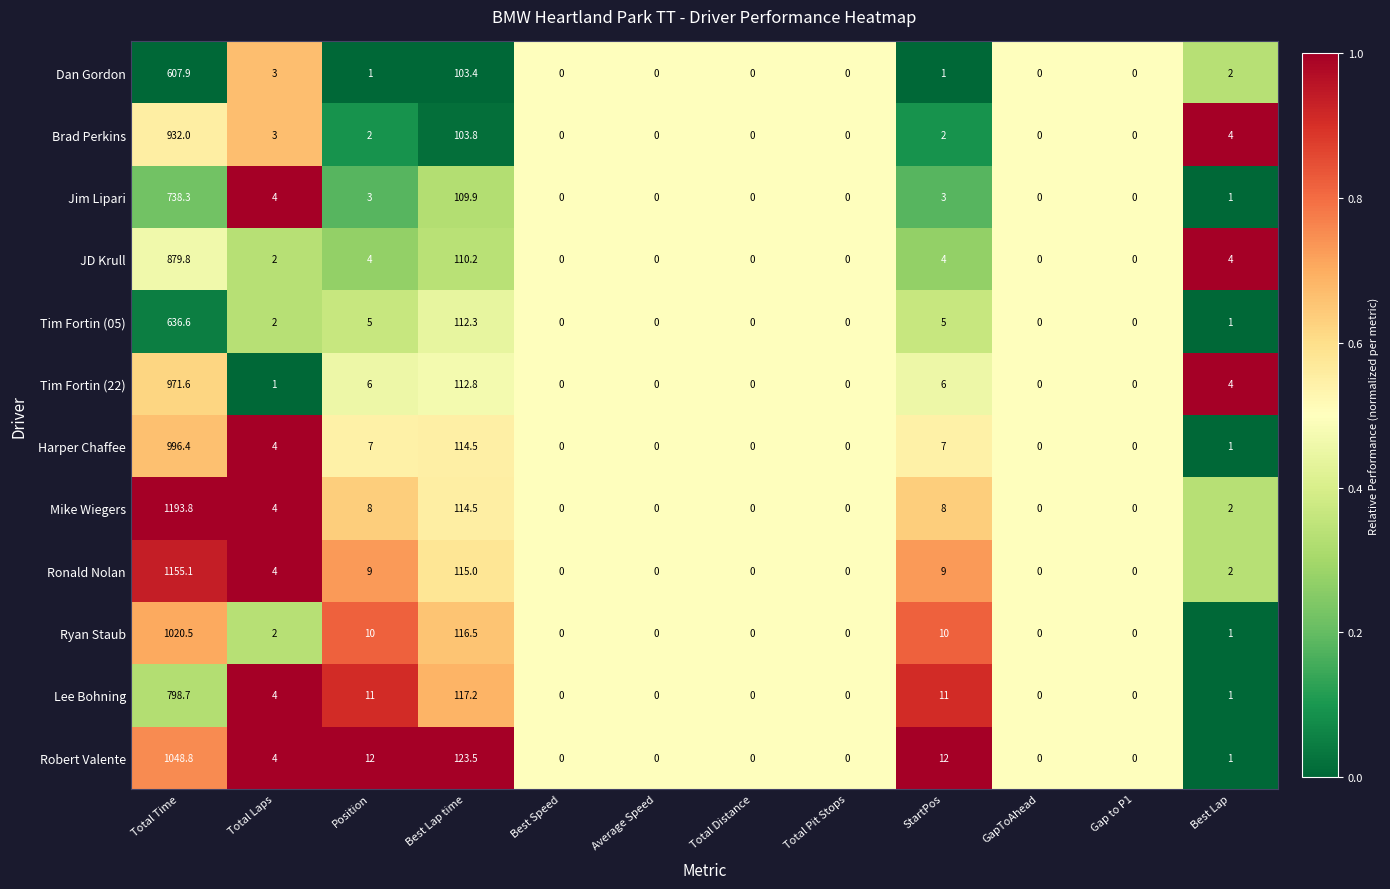

True or false: JD Krull has a value of 879.8 at Total Time.

True